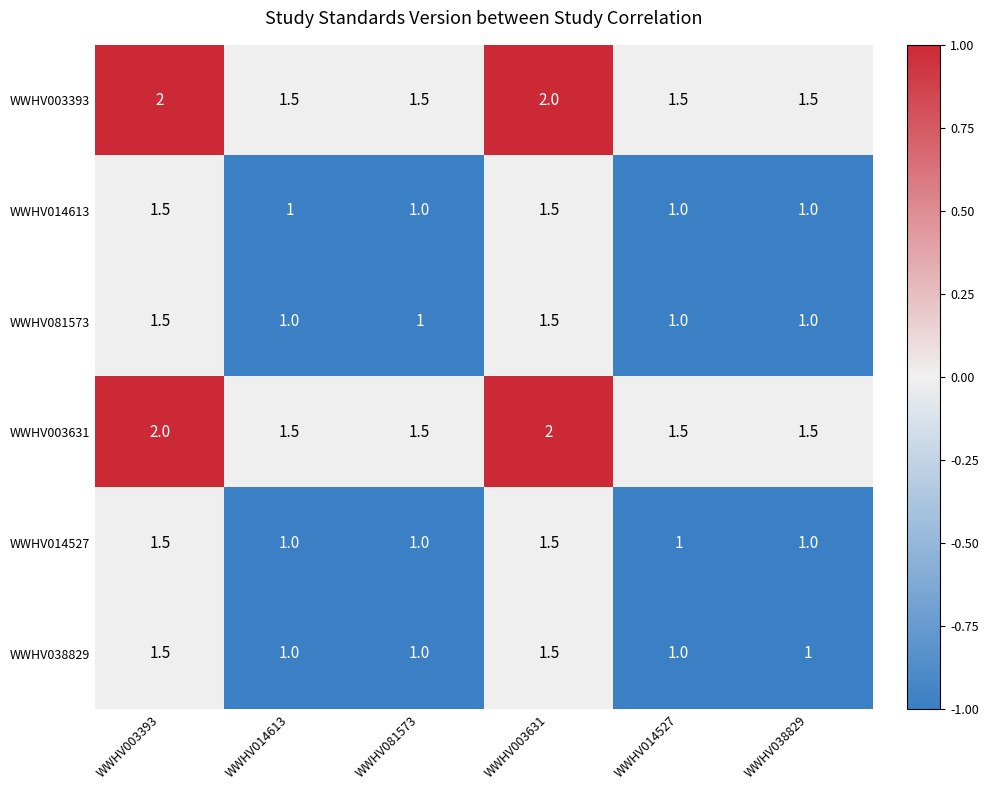

The value of WWHV038829 at WWHV014527 is 0.6. True or false?

False